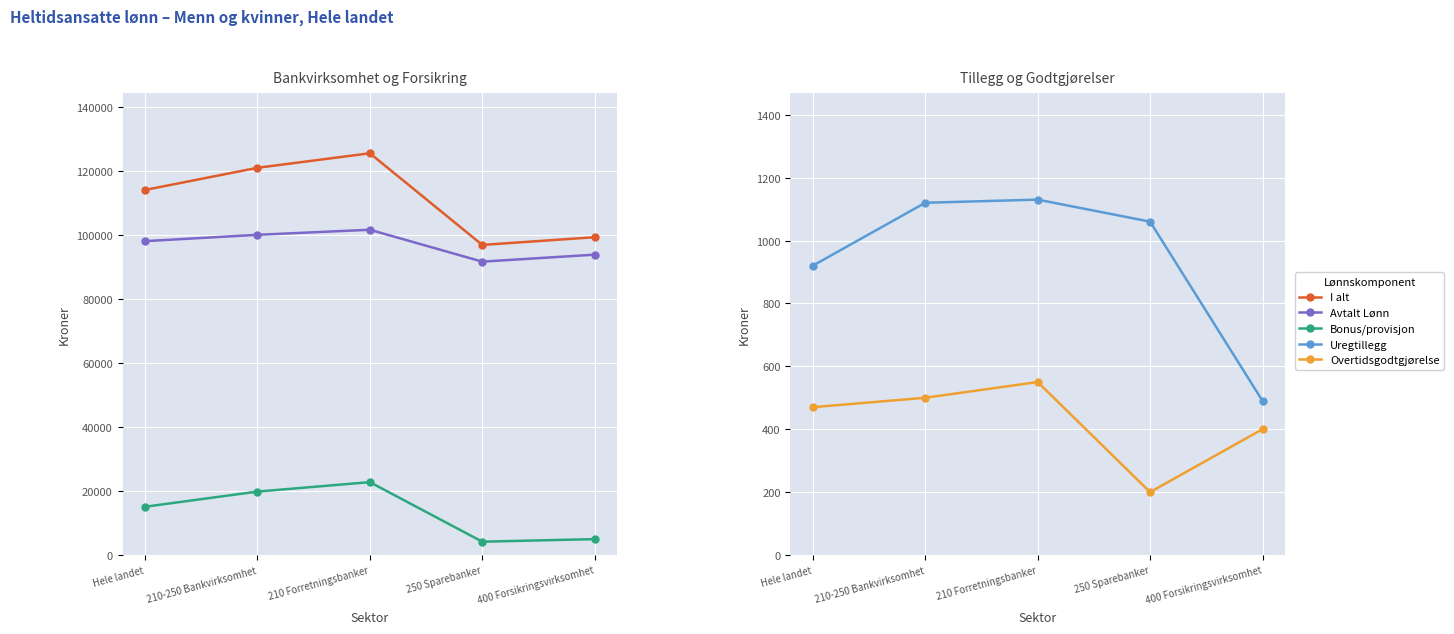

Rank the series by their maximum value, from highest to lowest.

I alt, Avtalt Lønn, Bonus/provisjon, Uregtillegg, Overtidsgodtgjørelse